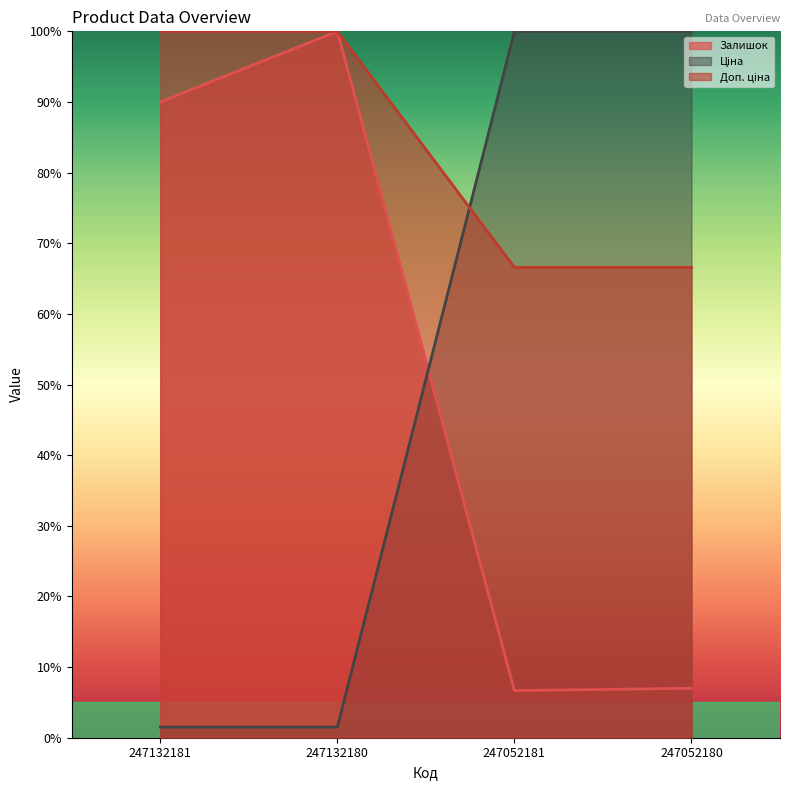

At which label is Залишок closest to 53?

247132181